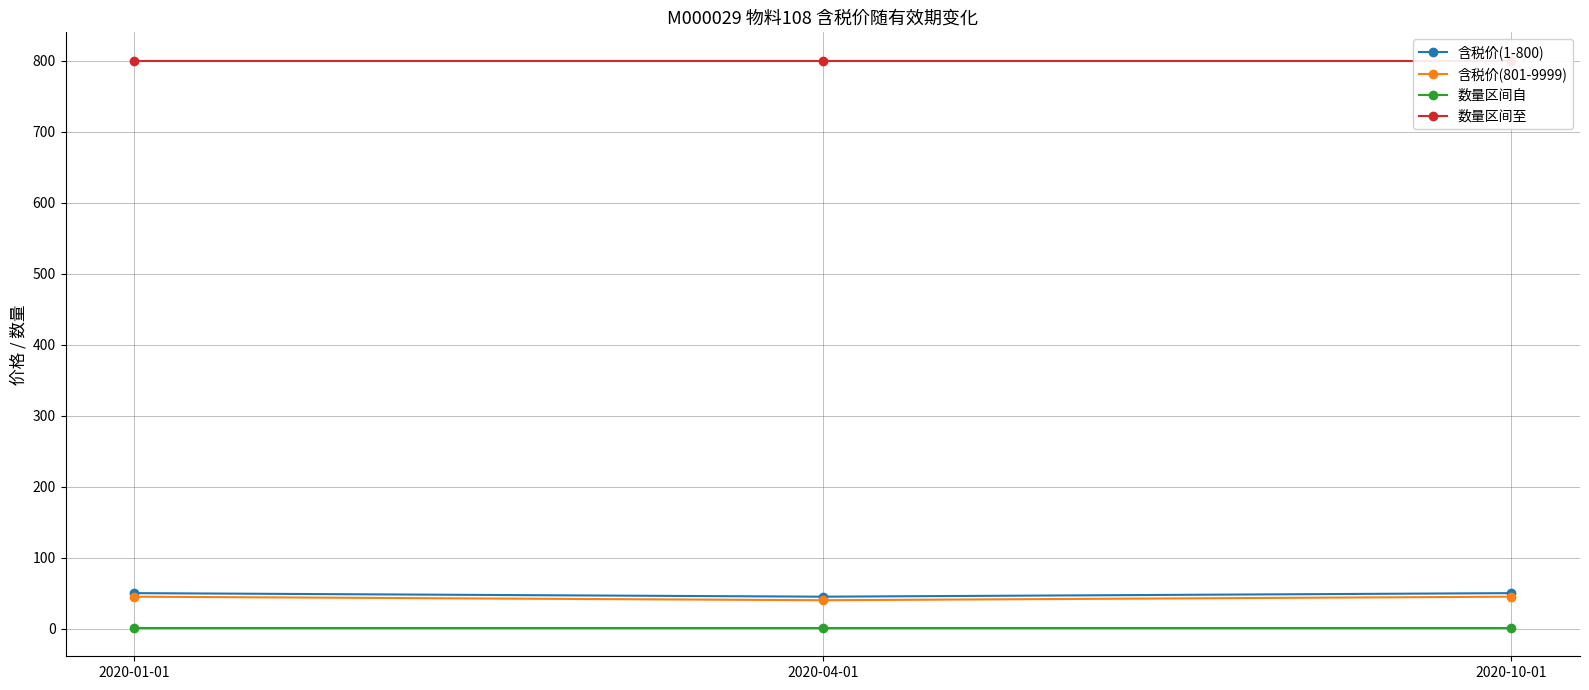

The 含税价(801-9999) series shows 40 at 2020-04-01. True or false?

True